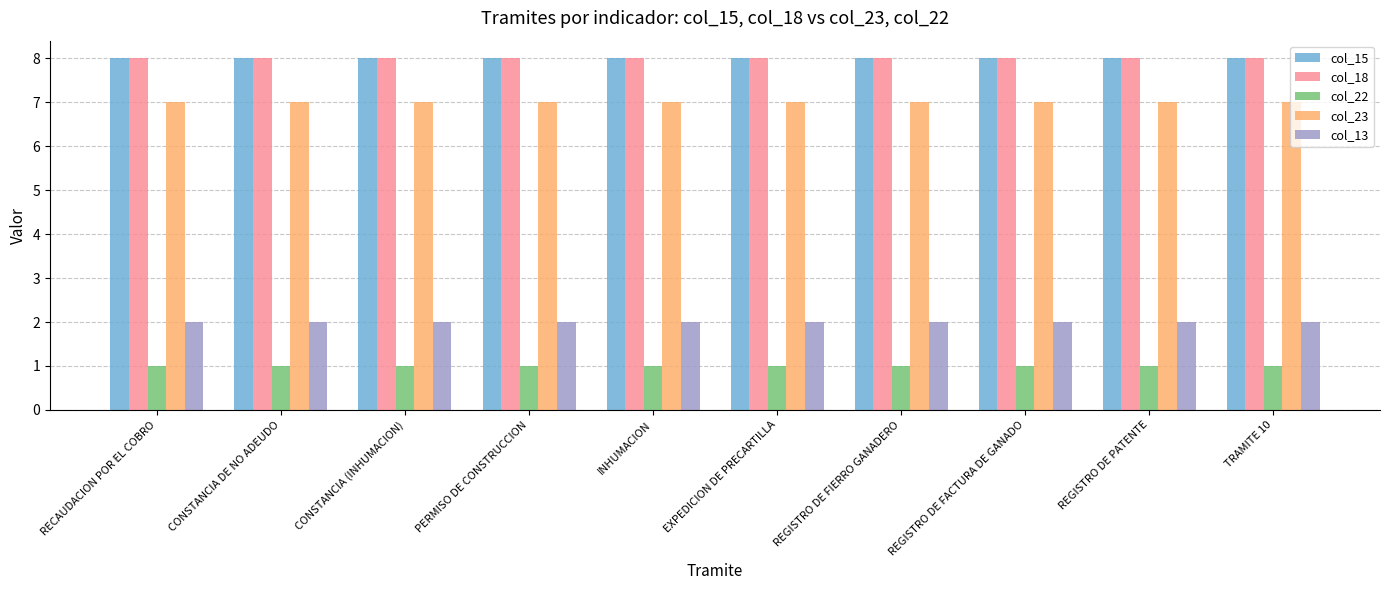

What is the sum of all col_22 values?

10